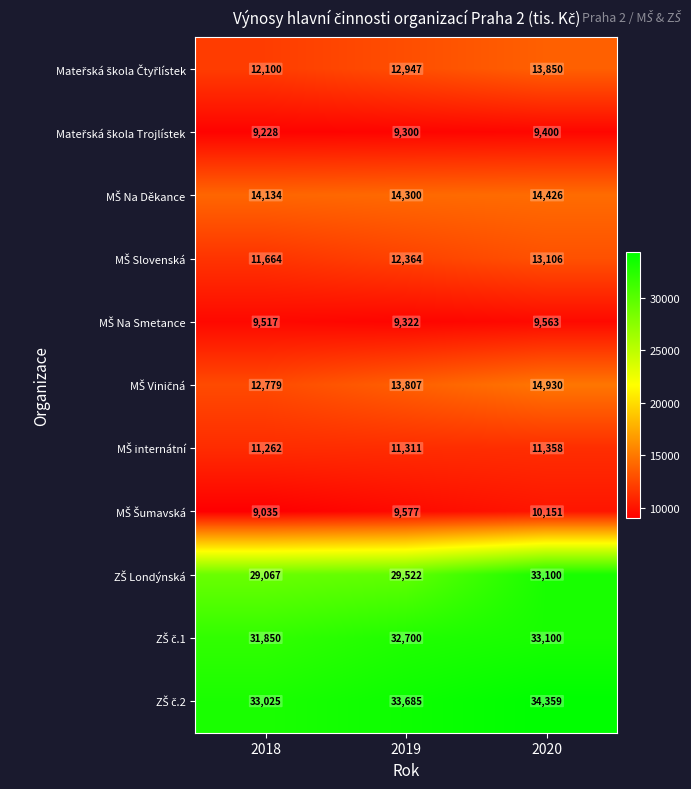

What is the total value across all series at 2020?

197343